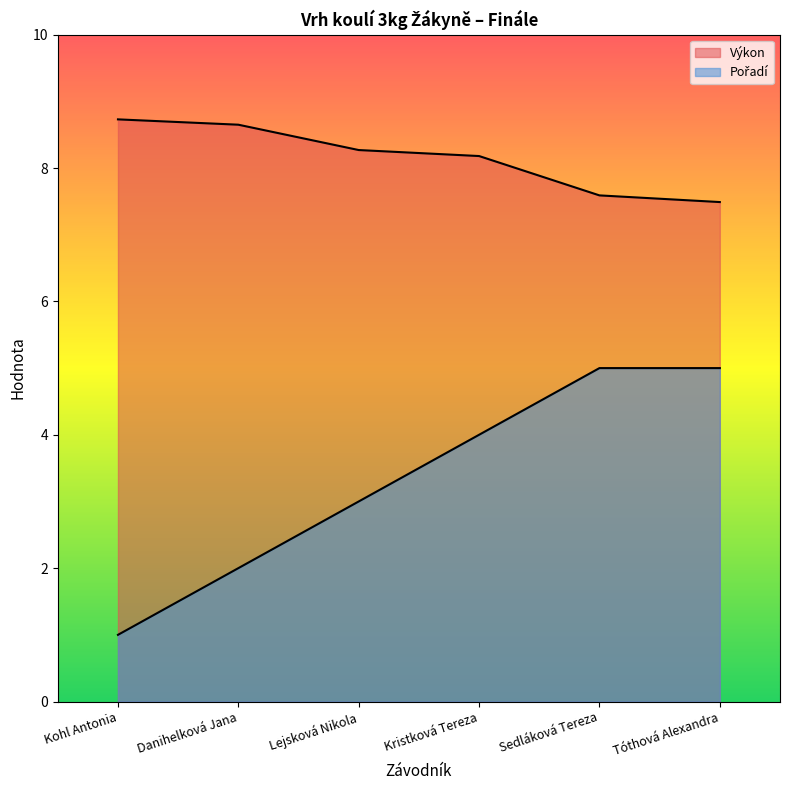

Does the chart display data point markers on the line(s)?

No